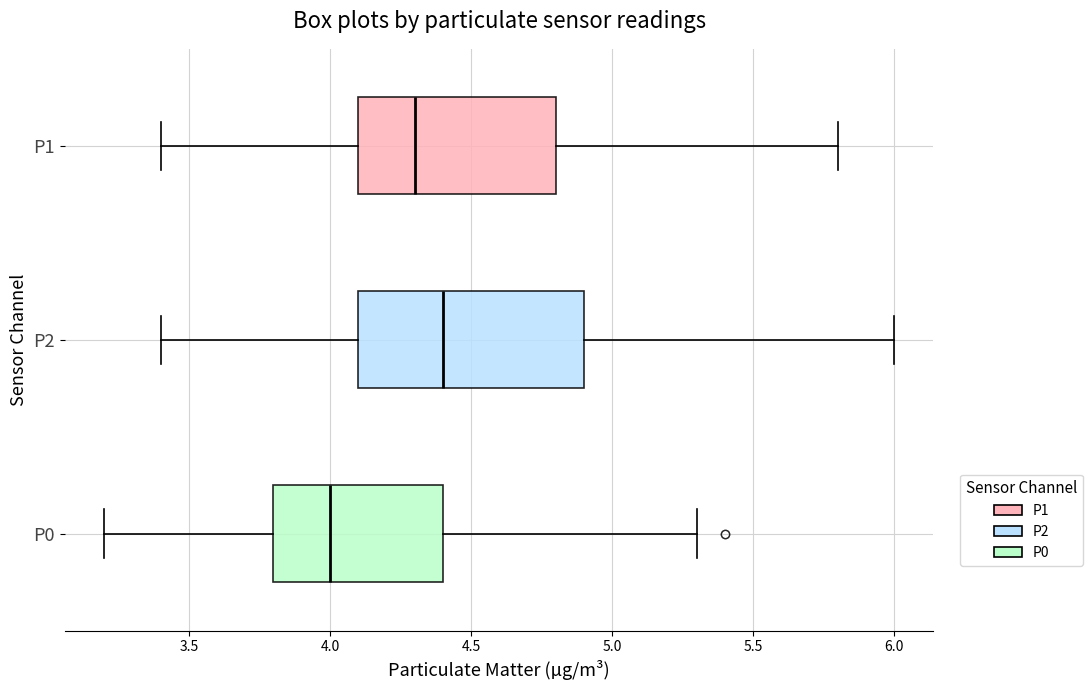

Which box has the furthest to the left median line?

P0